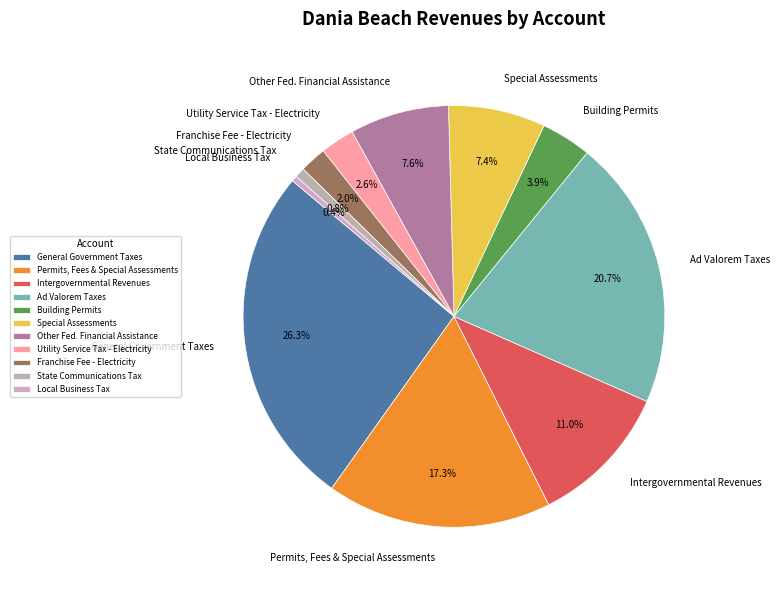

To the nearest percent, what percentage of the pie is Intergovernmental Revenues?

11%